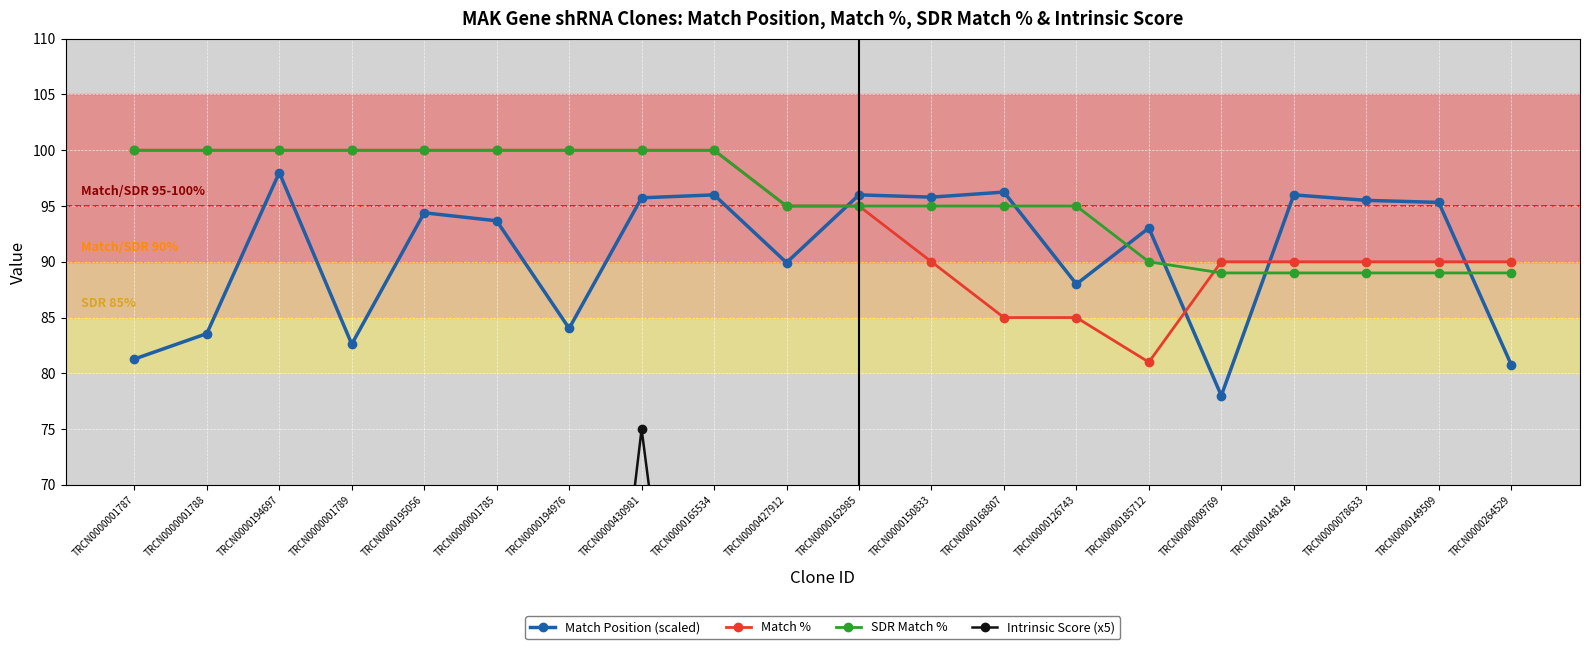

True or false: Match % has more than 2 points higher than both neighbors.

False